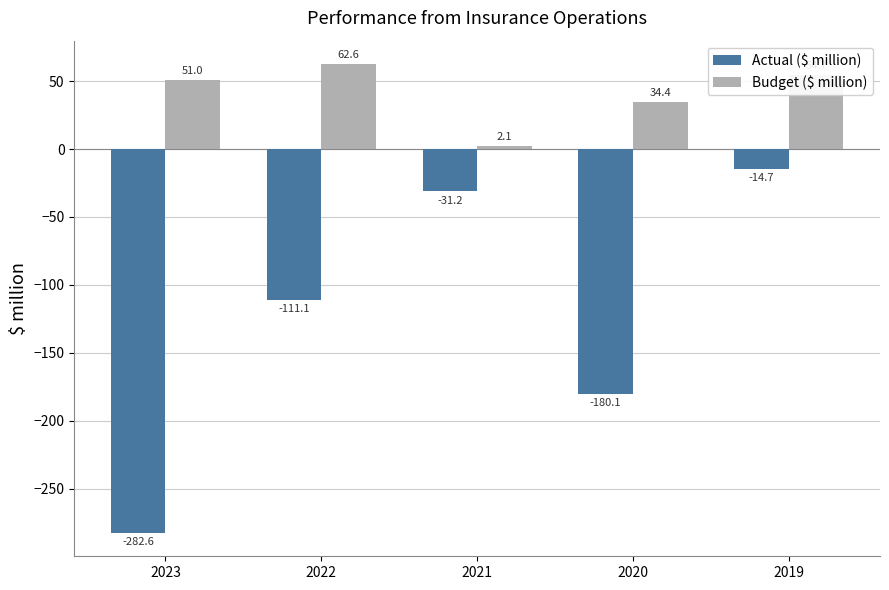

At 2023, list the series in order from largest to smallest.

Budget ($ million), Actual ($ million)